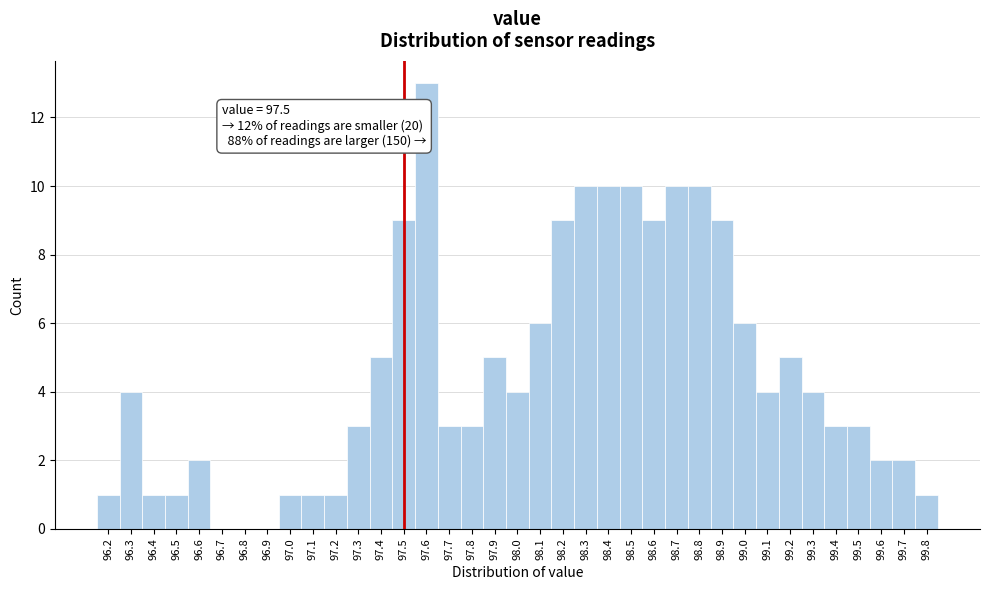

Over which range of the x-axis is the bar tallest?

97.55 to 97.65